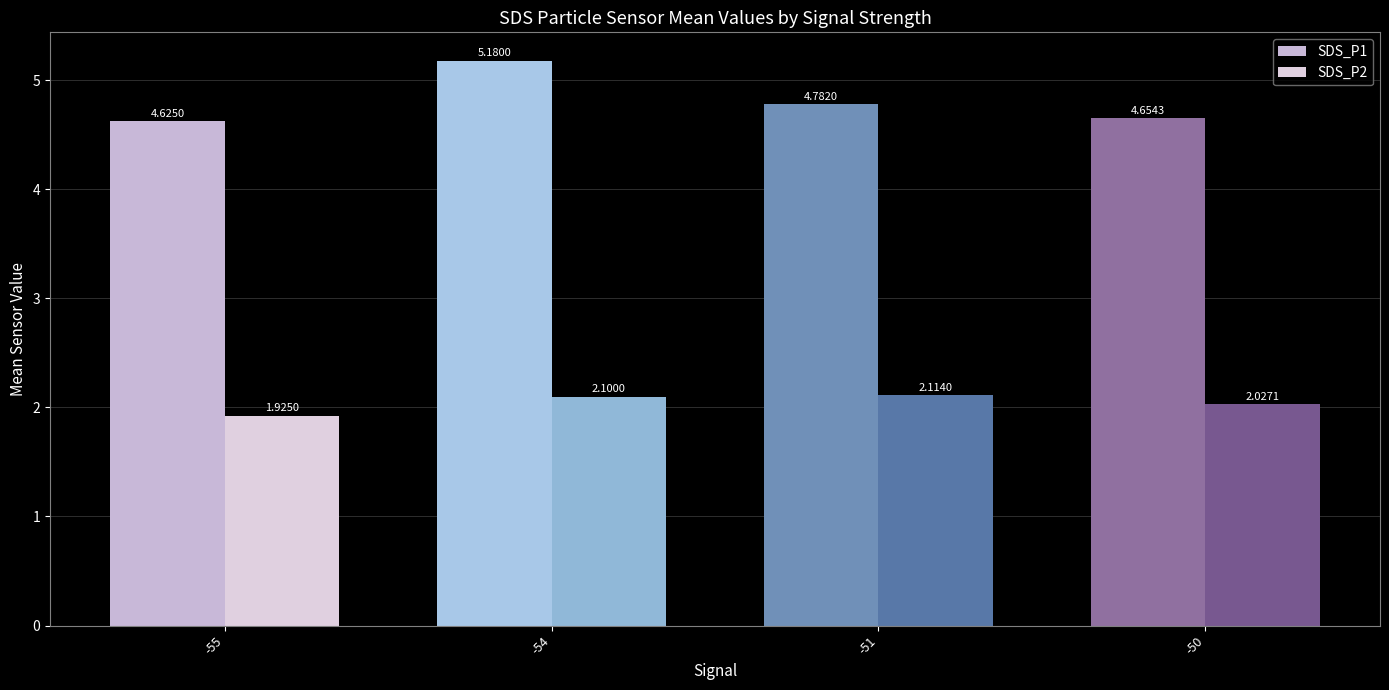

List the series in order of their peak value, highest first.

SDS_P1, SDS_P2